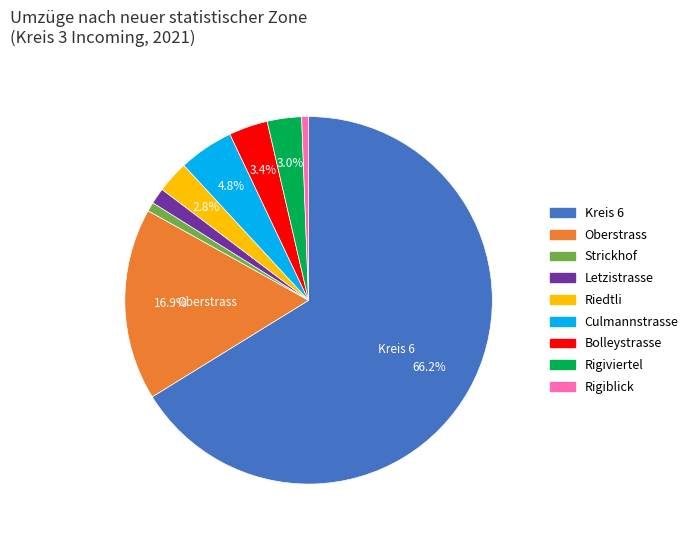

To the nearest percent, what portion does Riedtli represent?

3%